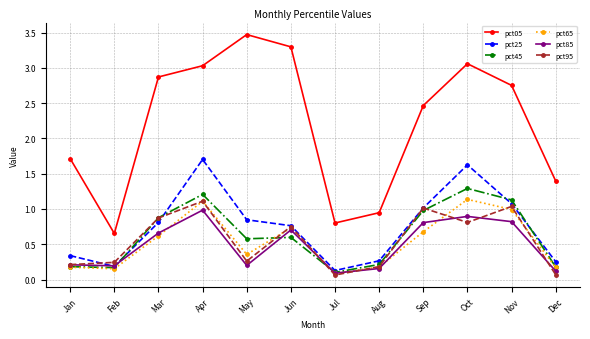

Is this an area chart (filled region under the line)?

No